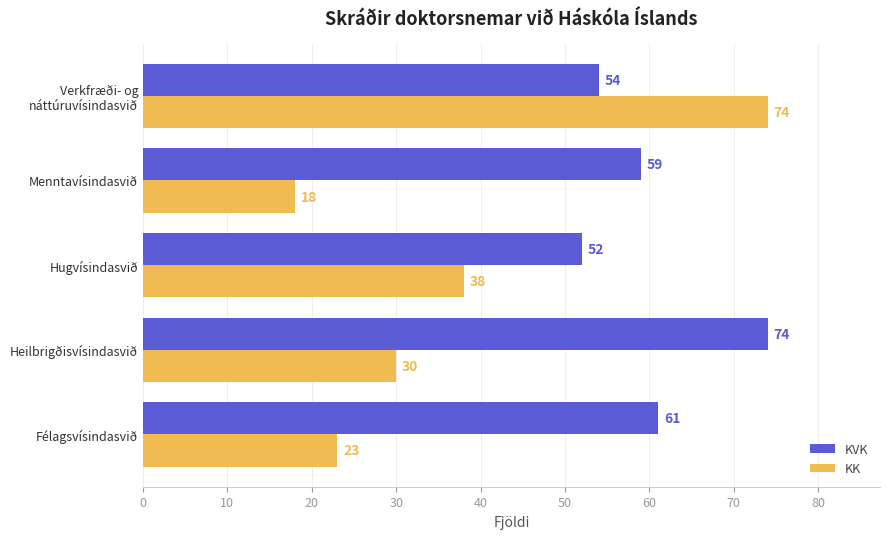

List the series in order of their overall mean, lowest first.

KK, KVK